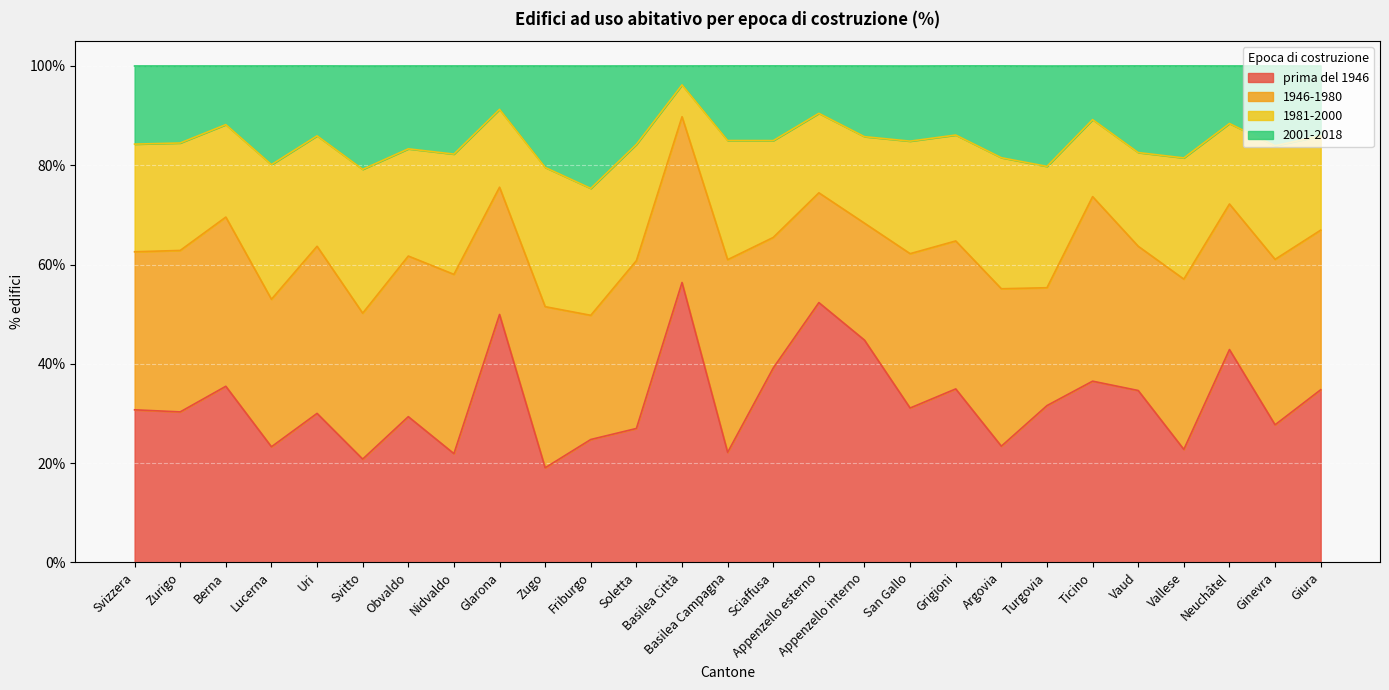

Read the prima del 1946 value at Argovia.

23.4